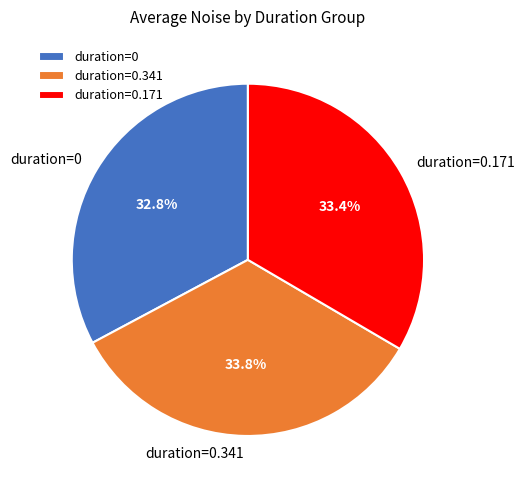

Is there a majority slice in this chart?

No